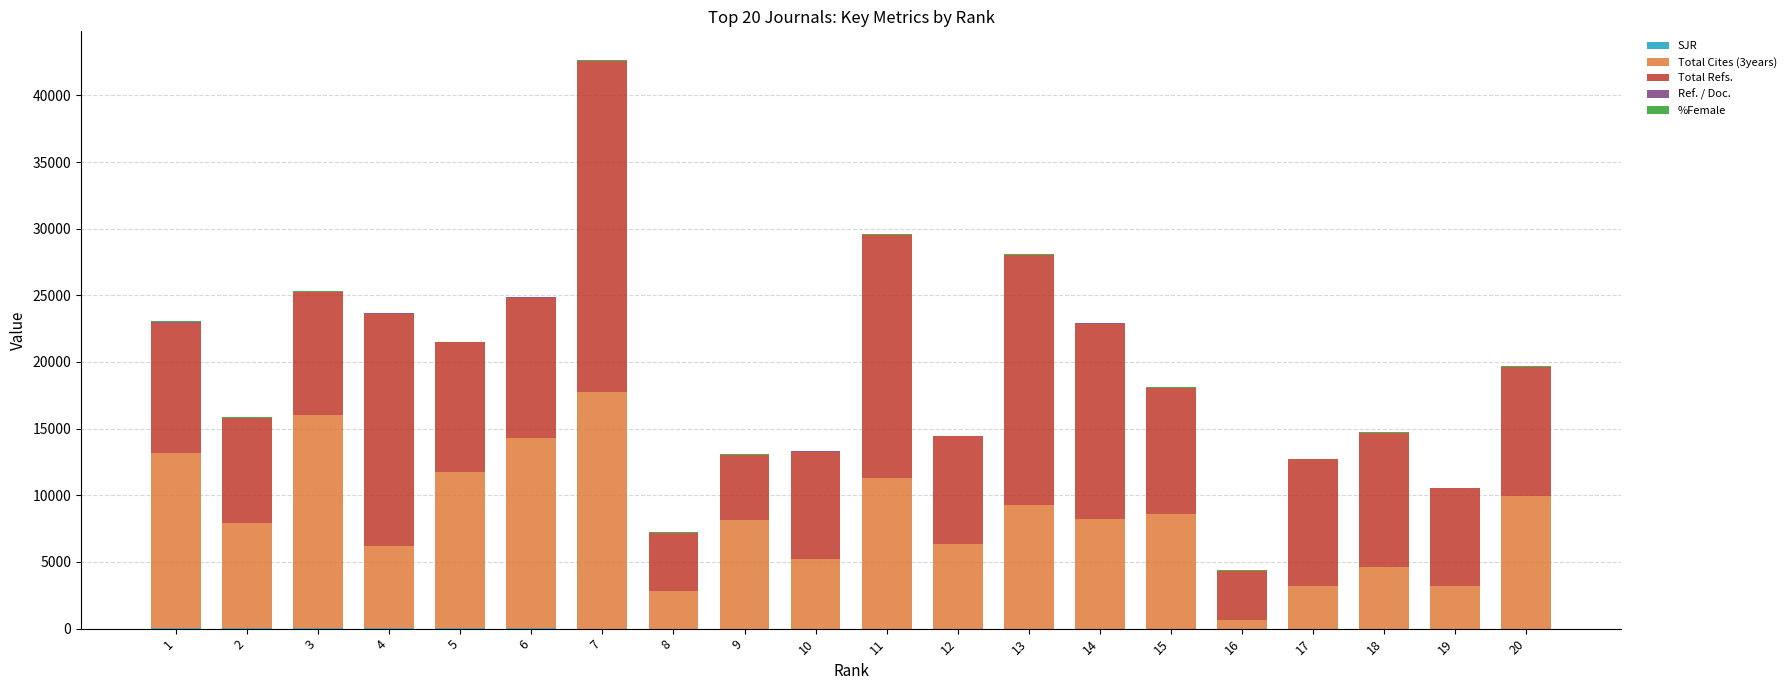

At which category is the sum across all series the highest?

7